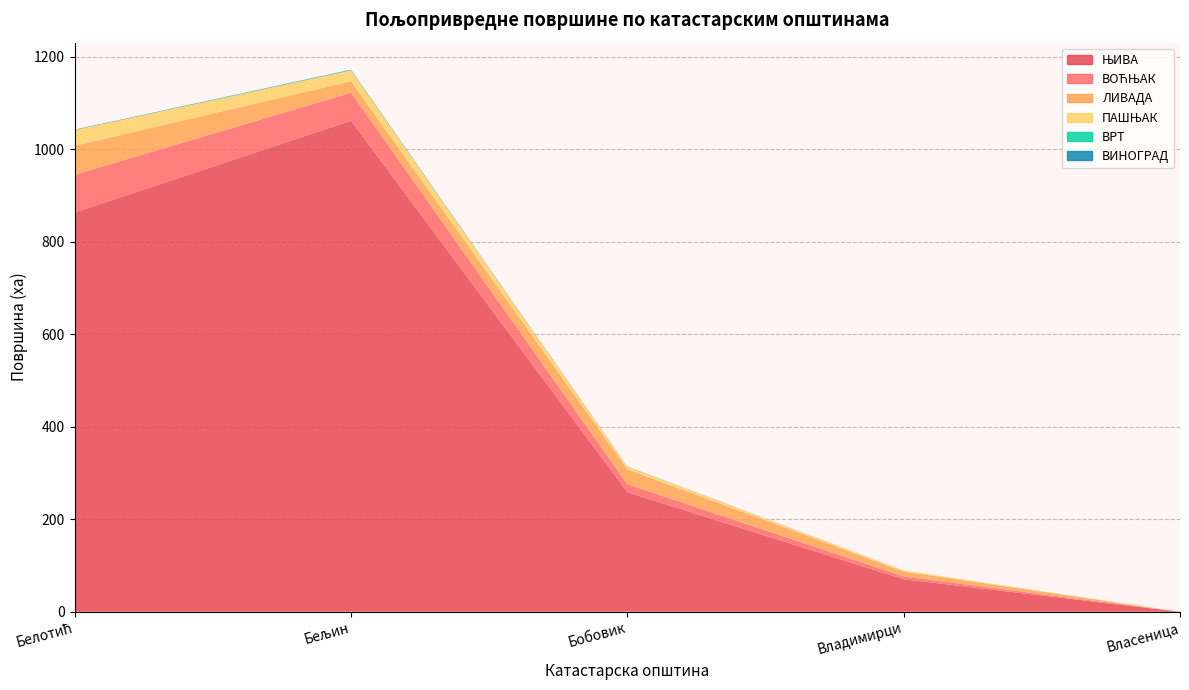

Reading left to right, what are all the values shown in this chart?

ЊИВА: 863.3	1061.3	258.4	70.2	0.0
ВОЋЊАК: 81.4	60.5	17.2	6.0	0.0
ЛИВАДА: 62.6	24.9	32.3	10.8	0.0
ПАШЊАК: 34.0	23.5	5.8	2.3	0.0
ВРТ: 0.0	0.7	0.0	0.0	0.0
ВИНОГРАД: 0.8	0.9	0.4	0.0	0.0